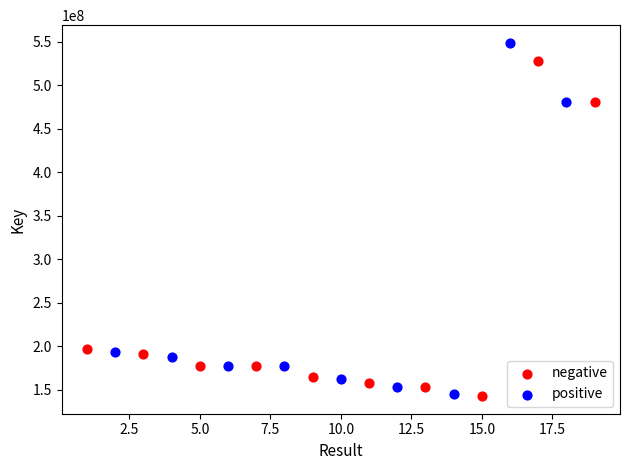

What are all the series names shown in the legend?

negative, positive